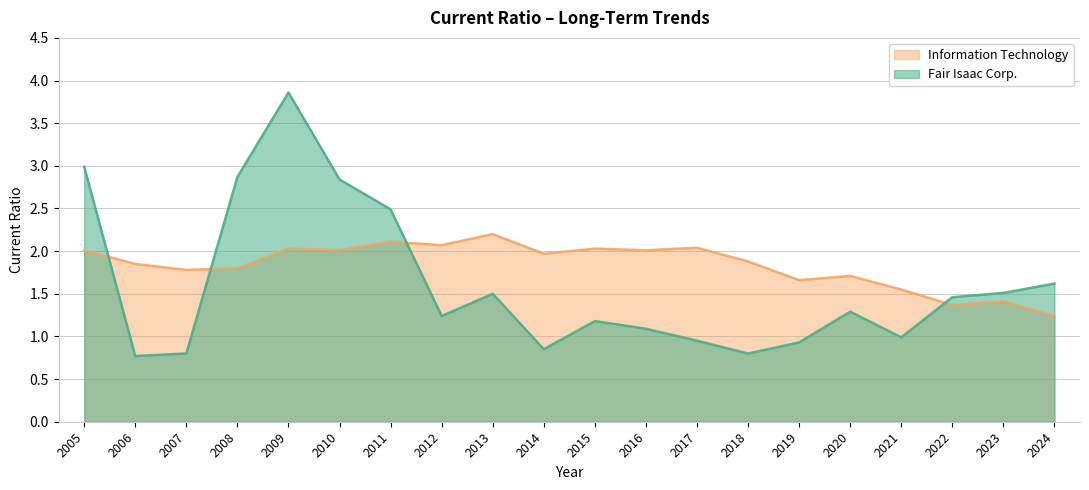

What is the value of the Information Technology point at the 4th from the left?

1.8